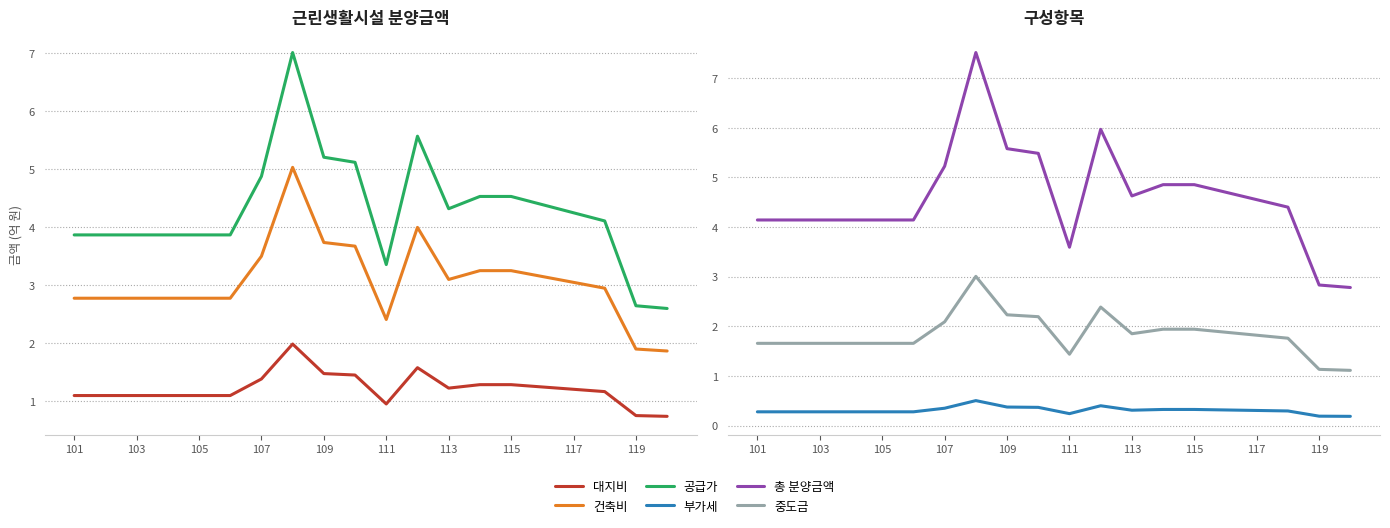

What is the spread (max minus min) of values at 13?

4.5